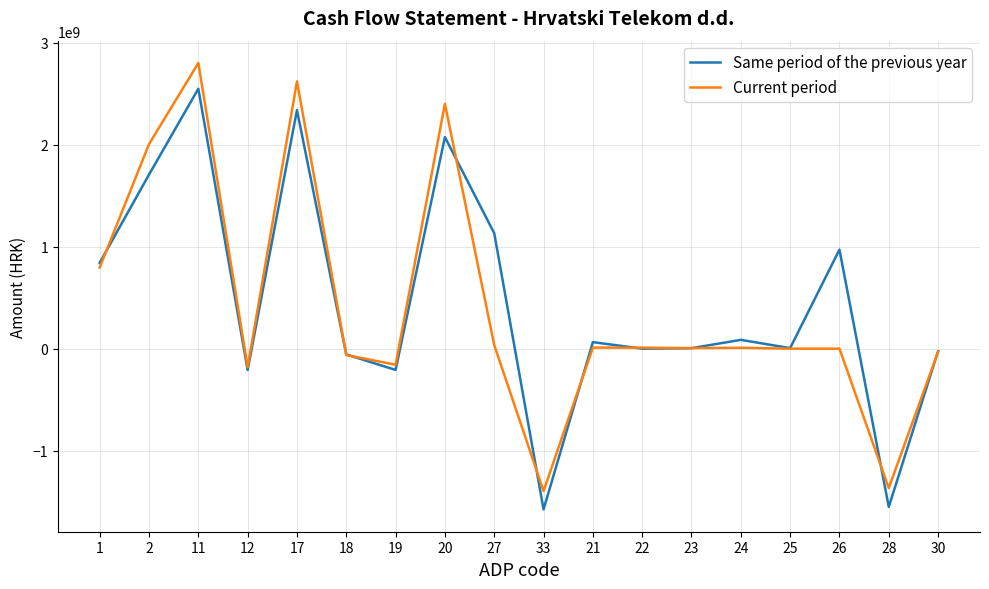

What is the greatest value displayed?

2801112806